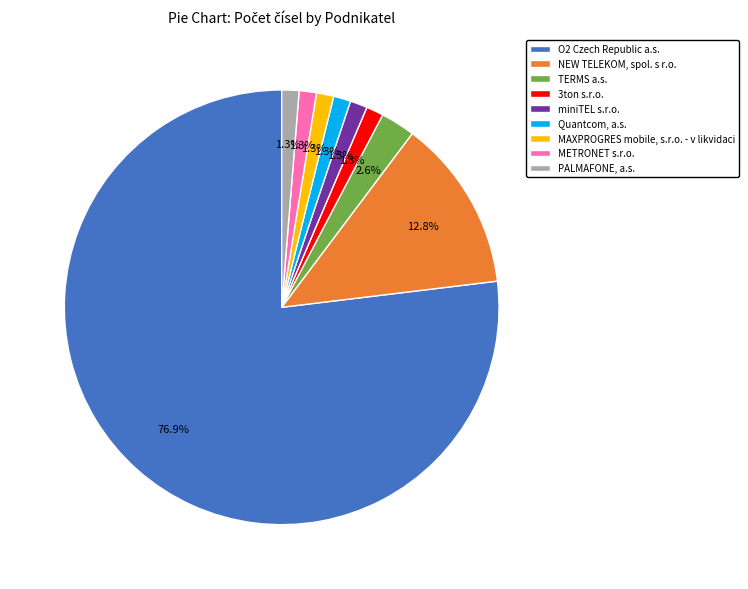

How much of the chart is everything except NEW TELEKOM, spol. s r.o.?

87.2%